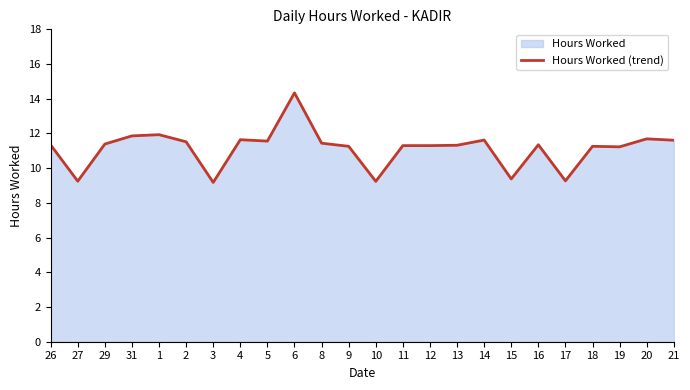

What is the sum of the values at 10 and 26?

20.6